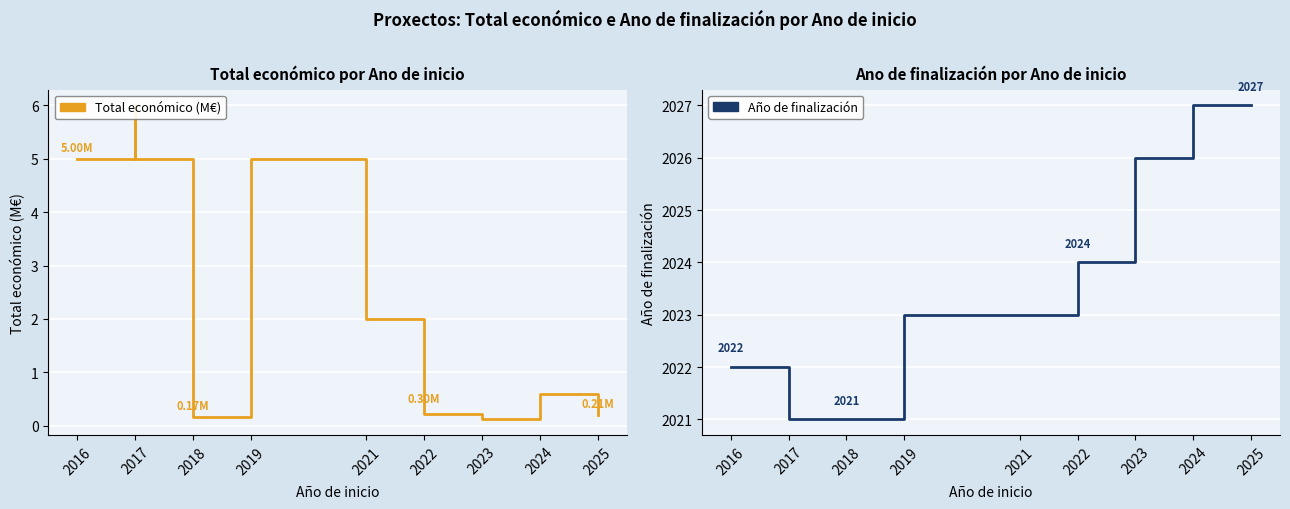

Which series has the largest total across all categories?

Año de finalización